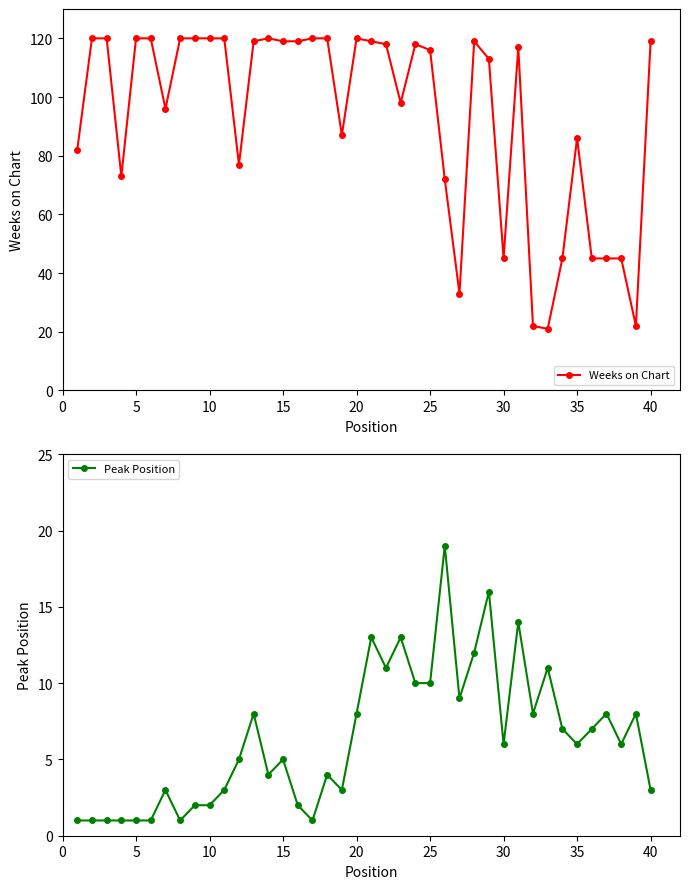

What is the lowest value of the Weeks on Chart series?

21